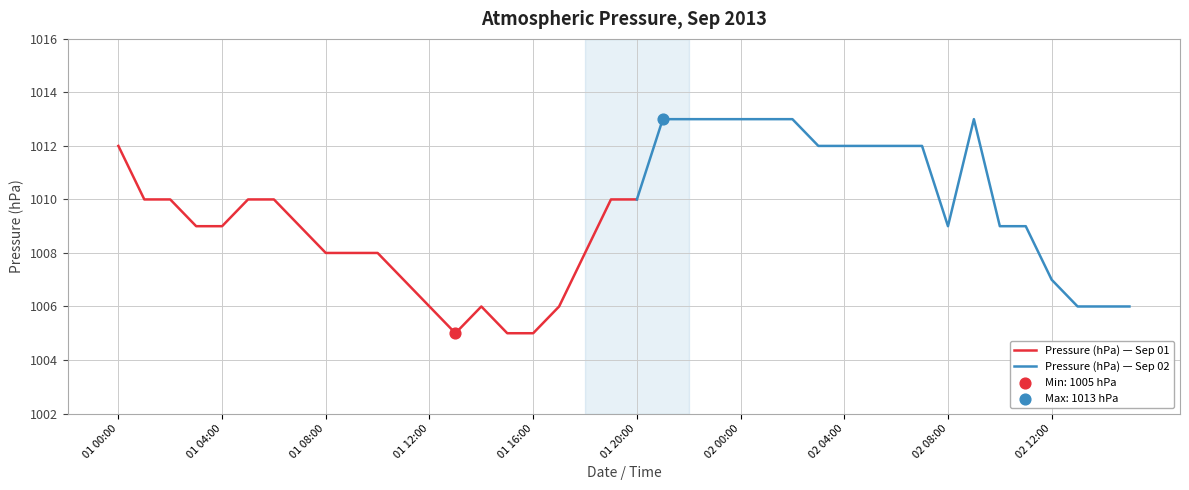

What is the change in value from 02 02:00 to 02 10:00?

-4